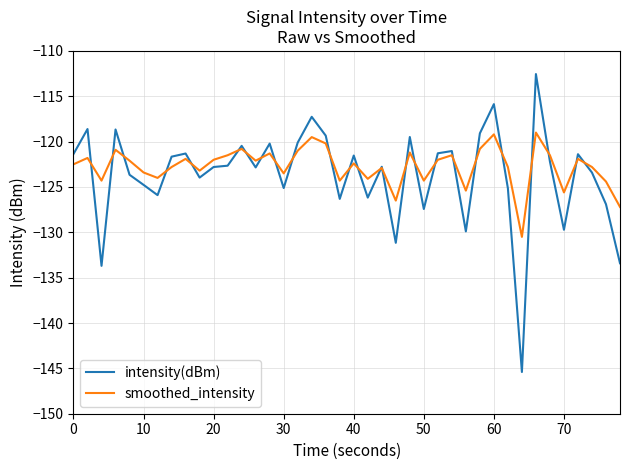

List the series in order of their peak value, highest first.

intensity(dBm), smoothed_intensity